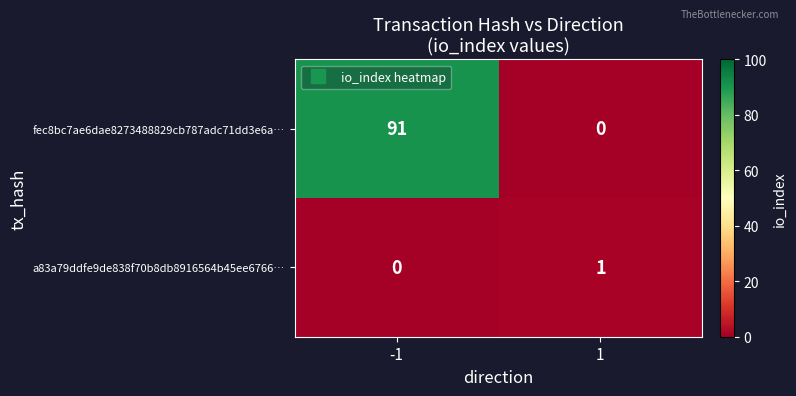

What is the difference between the fec8bc7ae6dae8273488829cb787adc71dd3e6a… values at -1 and 1?

91